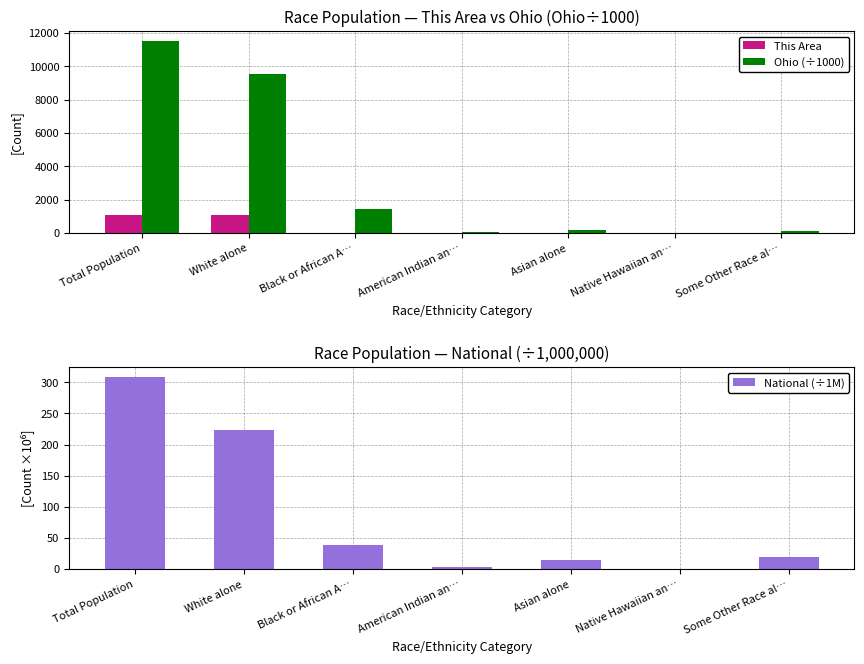

Reading right to left, extract all data points from this chart.

This Area: 4.0	0.0	0.0	1.0	15.0	1059.0	1079.0
Ohio (÷1000): 130.0	4.1	192.2	25.3	1407.7	9539.4	11536.5
National (÷1M): 19.1	0.5	14.7	2.9	38.9	223.6	308.7